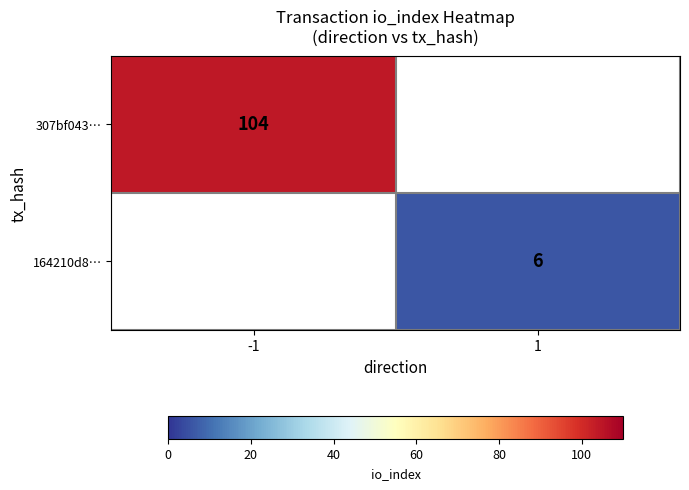

Is the value of 307bf043… at -1 greater than the value of 164210d8… at 1?

Yes